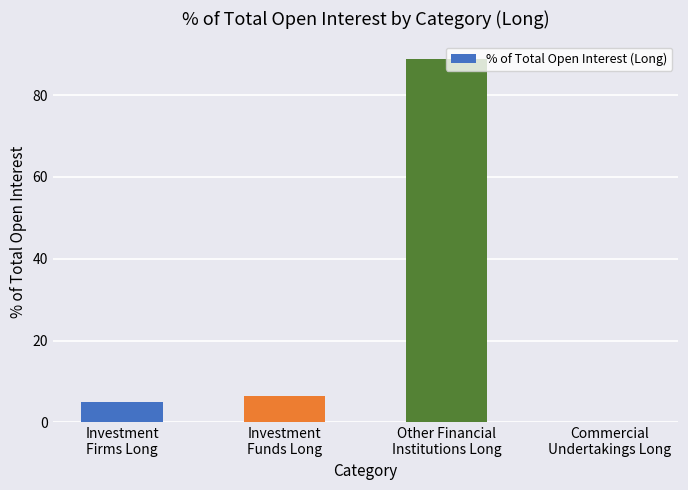

What is the sum of all values?

100.0